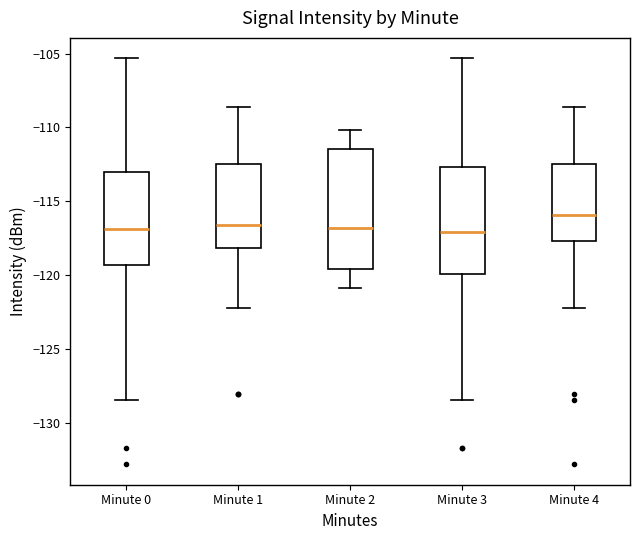

Comparing the boxes themselves (not the whiskers), which one is the tallest?

Minute 2